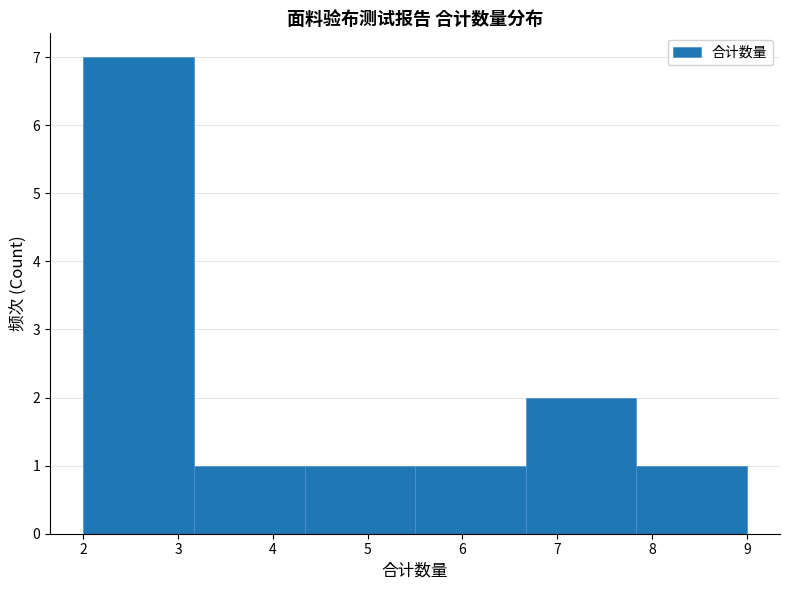

Reading left to right, transcribe this chart: for each bar, give the range it covers on the x-axis and its height. Neither the bar edges nor the heights are printed on the chart, so give them approximately, as read against the axes.

2.0 to 3.2: 7
3.2 to 4.3: 1
4.3 to 5.5: 1
5.5 to 6.7: 1
6.7 to 7.8: 2
7.8 to 9.0: 1